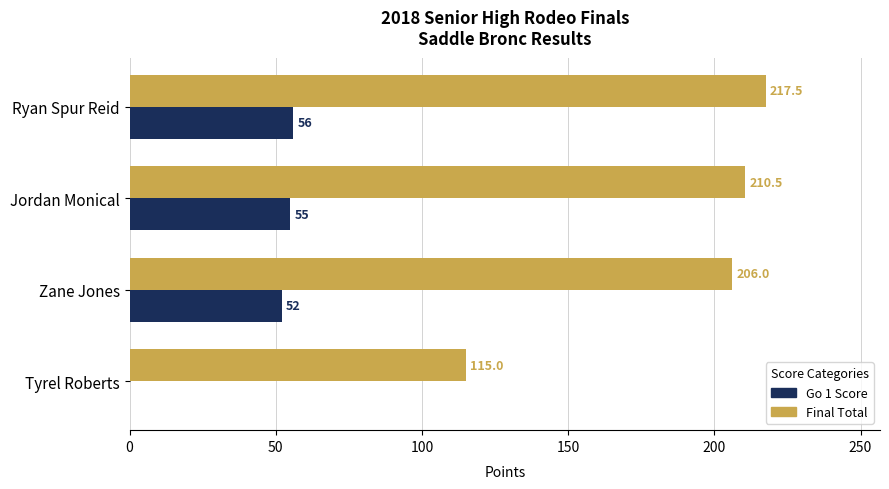

At which category is the sum across all series the highest?

Ryan Spur Reid